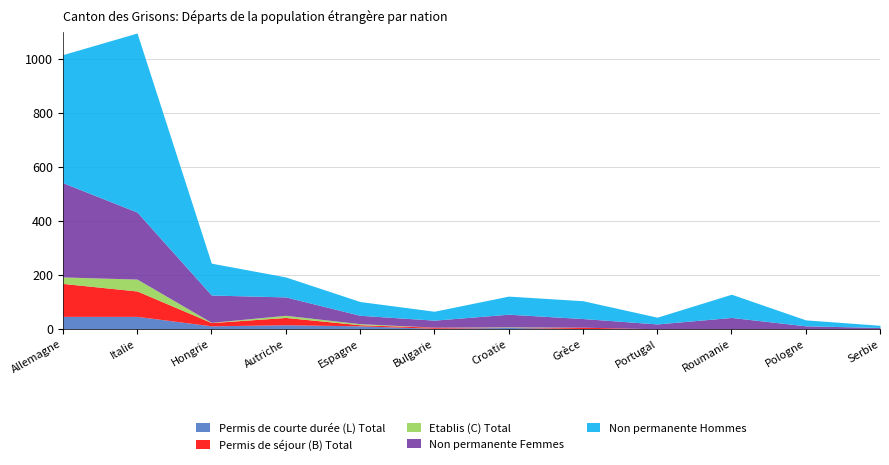

What position from the left is Roumanie?

10